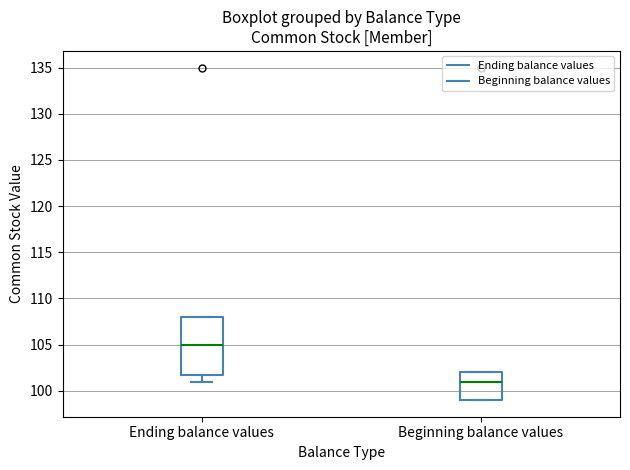

Reading left to right, transcribe this box plot: for each box, give where its median line is, the range the box spans, and where its two whiskers end, as read against the y-axis. The values are not printed on the chart, so give them approximately, as read against the axis.

Ending balance values: median 105, box 102 to 108, whiskers 101 to 108
Beginning balance values: median 101, box 99 to 102, whiskers 99 to 102